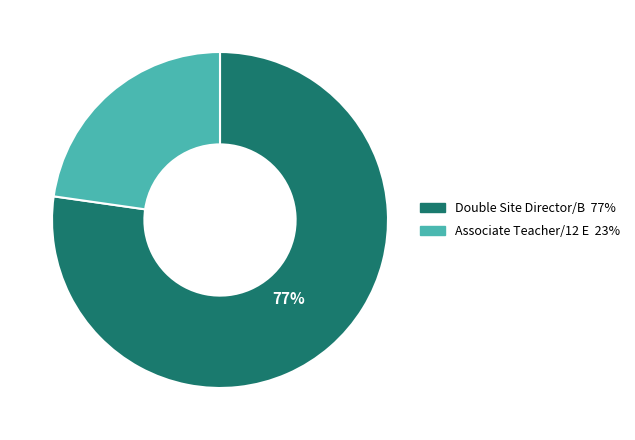

To the nearest percent, what is the average slice percentage?

50%